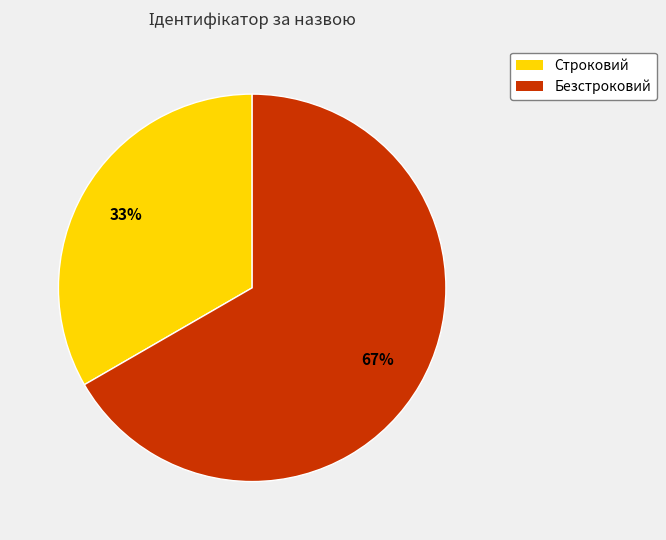

Is it true that Безстроковий is 67% of the pie?

True